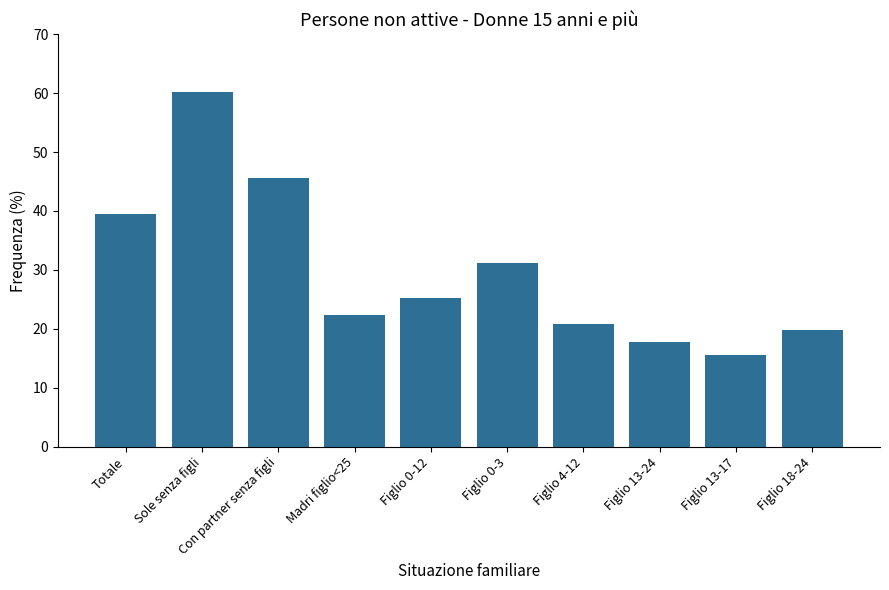

Is it true that the value at Figlio 13-17 is 6.3?

False